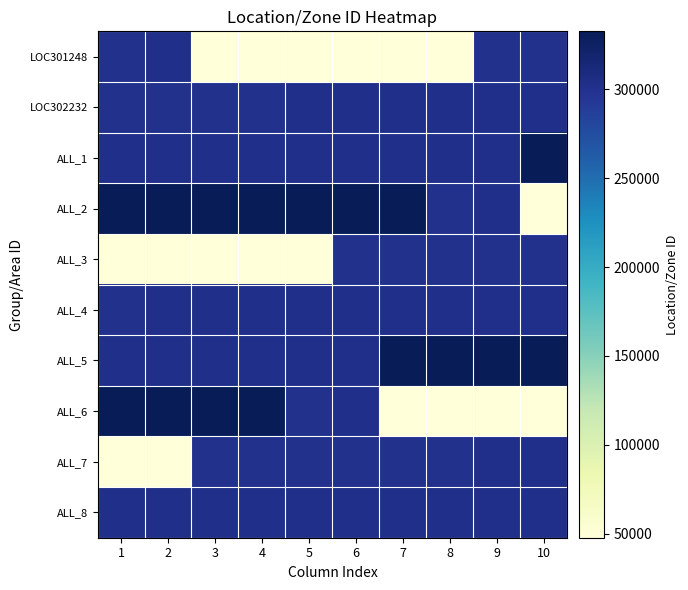

Count the number of categories in the chart.

10